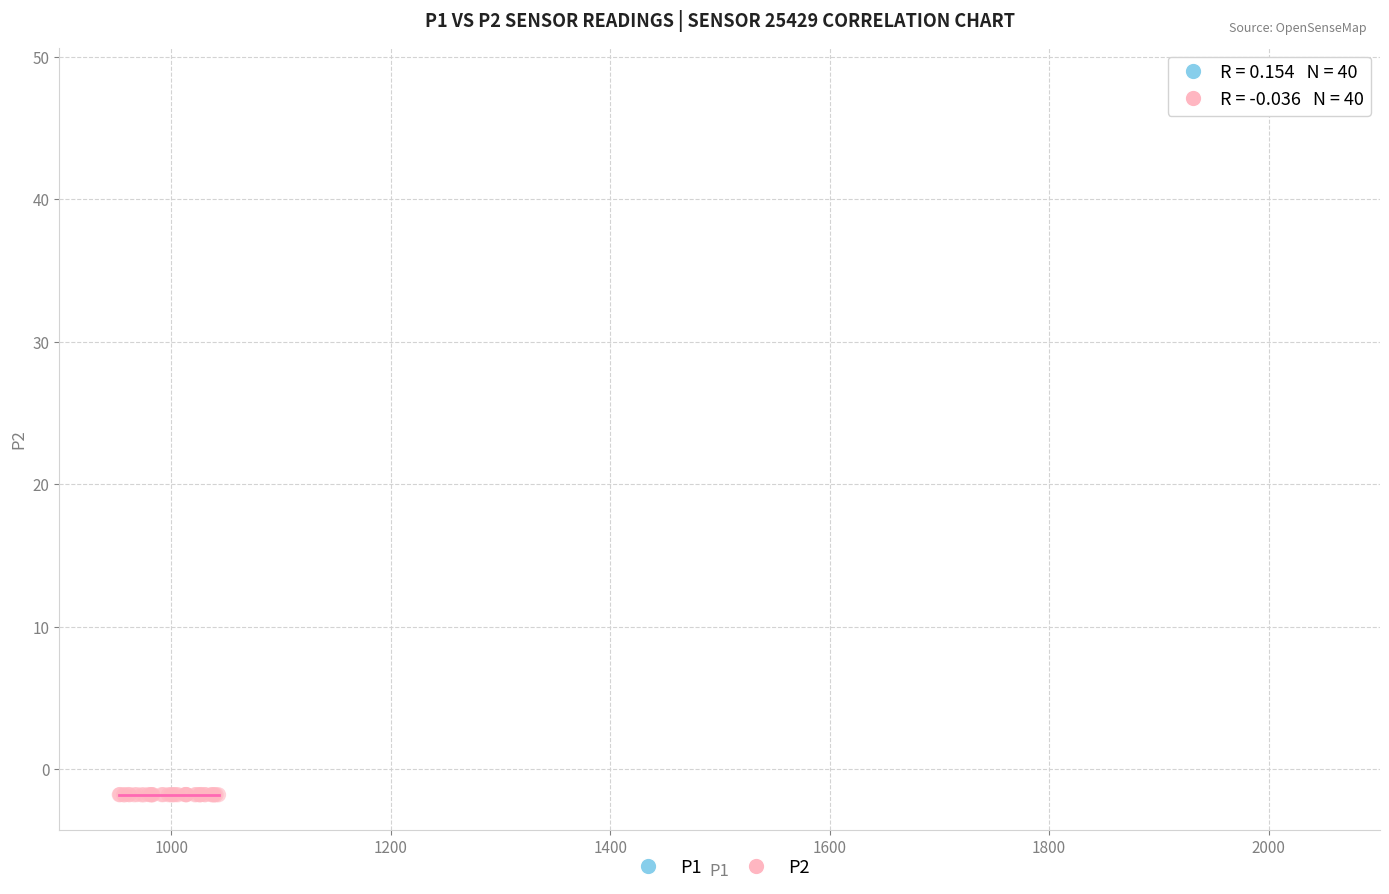

Which series contains the lowest Y value?

P2